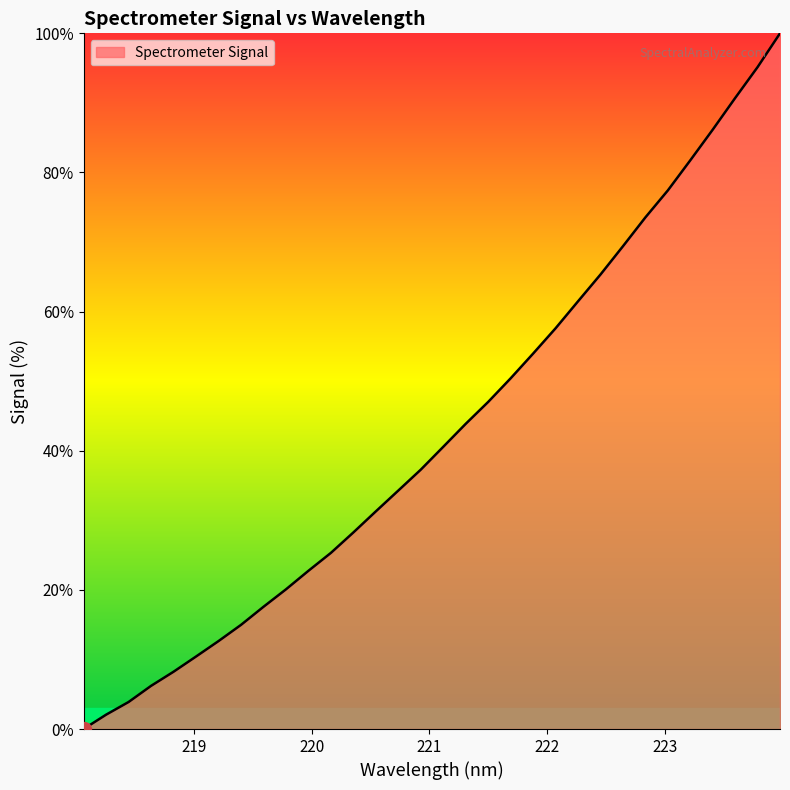

What is the difference between the maximum and minimum values?

100.0